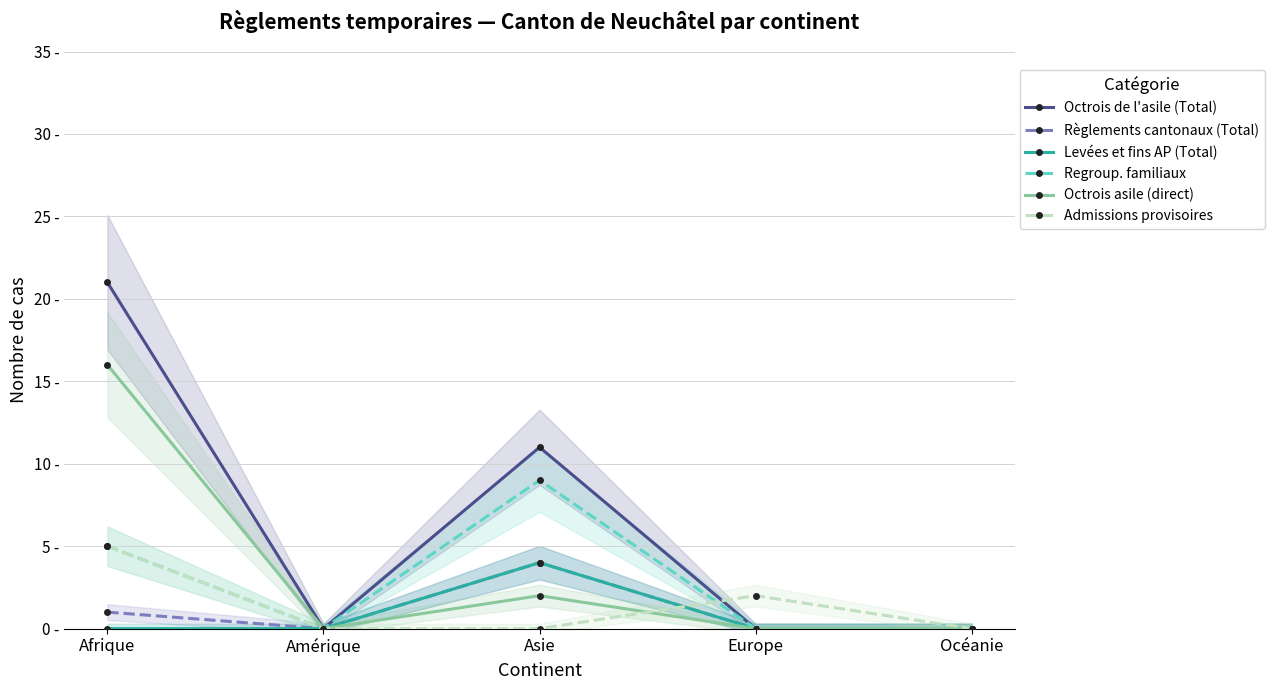

Where do Octrois de l'asile (Total) and Admissions provisoires first cross each other?

Asie and Europe